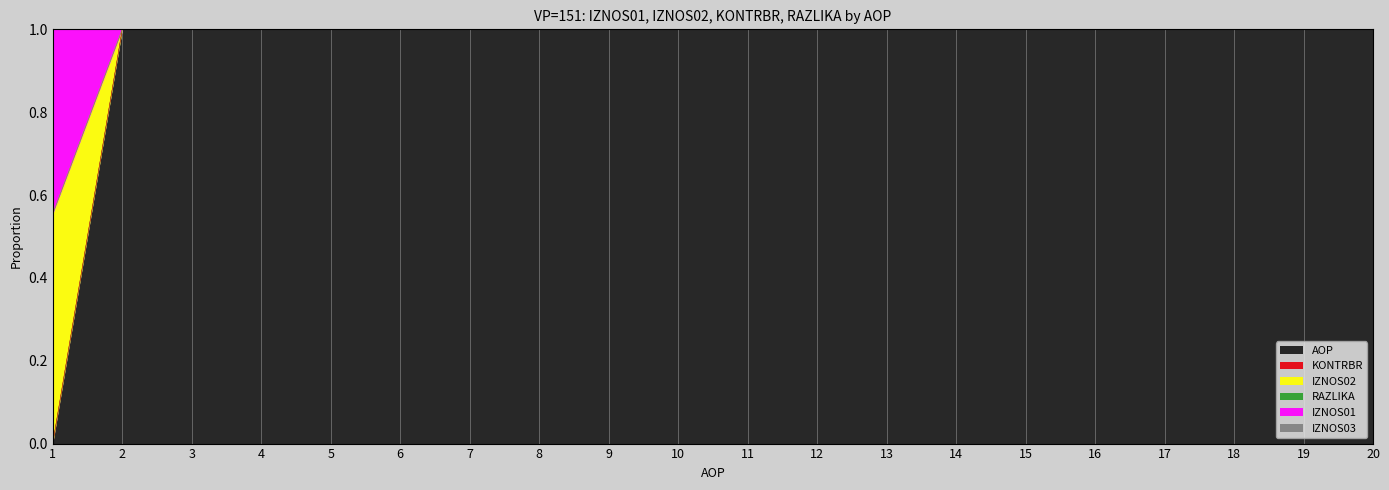

Rank the categories by RAZLIKA value from highest to lowest.

2, 3, 4, 5, 6, 7, 8, 9, 10, 11, 12, 13, 14, 15, 16, 17, 18, 19, 20, 1